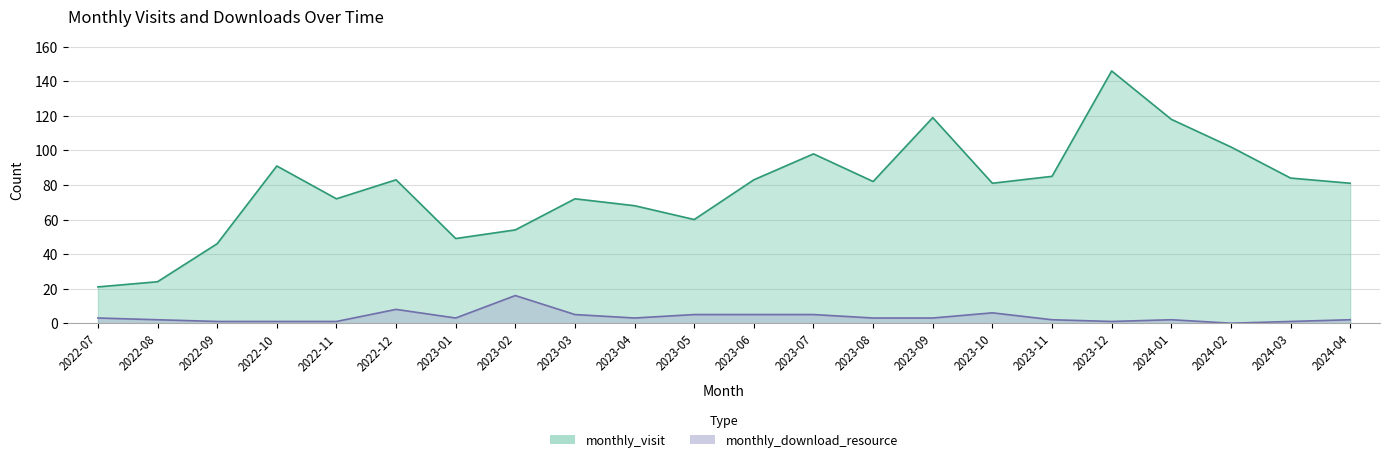

List the labels in order of monthly_visit value, smallest first.

2022-07, 2022-08, 2022-09, 2023-01, 2023-02, 2023-05, 2023-04, 2022-11, 2023-03, 2023-10, 2024-04, 2023-08, 2022-12, 2023-06, 2024-03, 2023-11, 2022-10, 2023-07, 2024-02, 2024-01, 2023-09, 2023-12